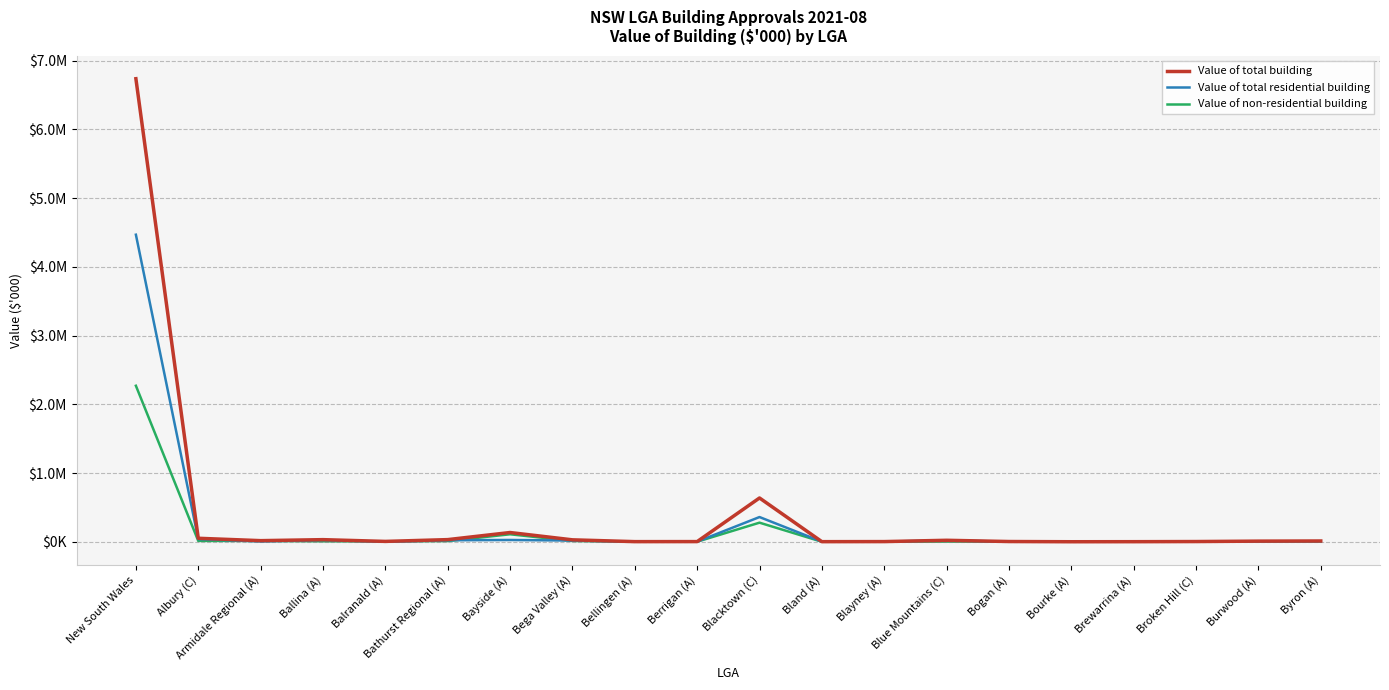

Does the chart display data point markers on the line(s)?

No